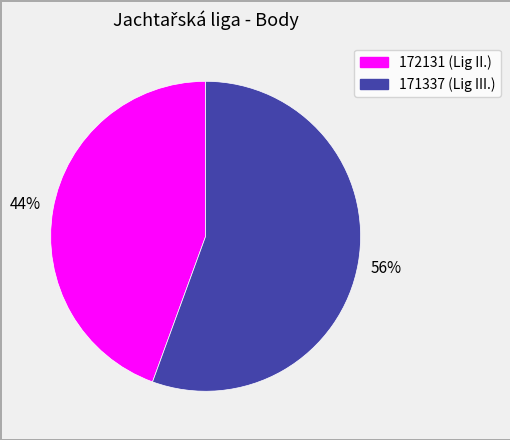

Combined, do 172131 and 171337 account for over 50%?

Yes